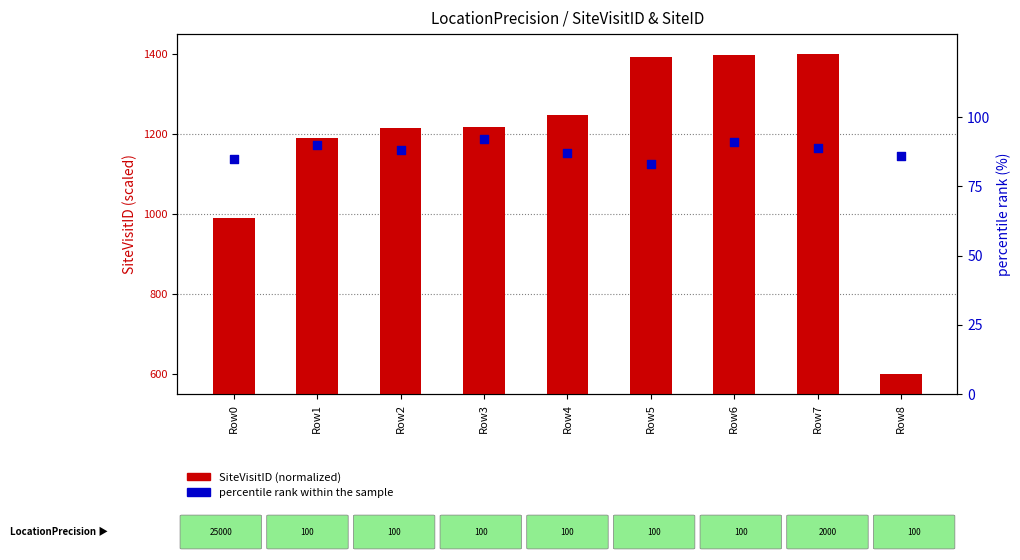

What are all the series names shown in the legend?

SiteVisitID (normalized), percentile rank within the sample